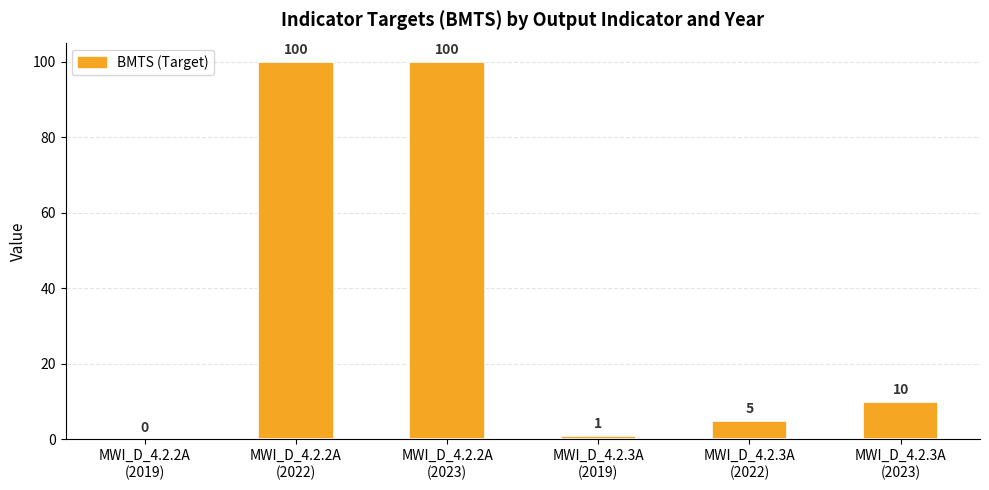

The chart shows a value of 5 at MWI_D_4.2.3A
(2022). True or false?

True